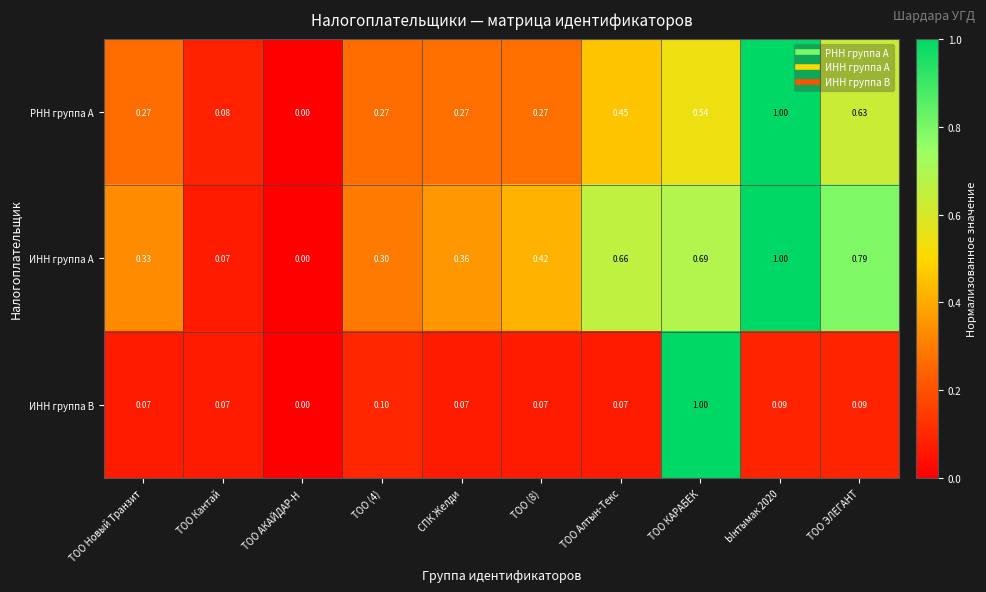

At ТОО (8), list the series in order from largest to smallest.

ИНН группа A, РНН группа A, ИНН группа B